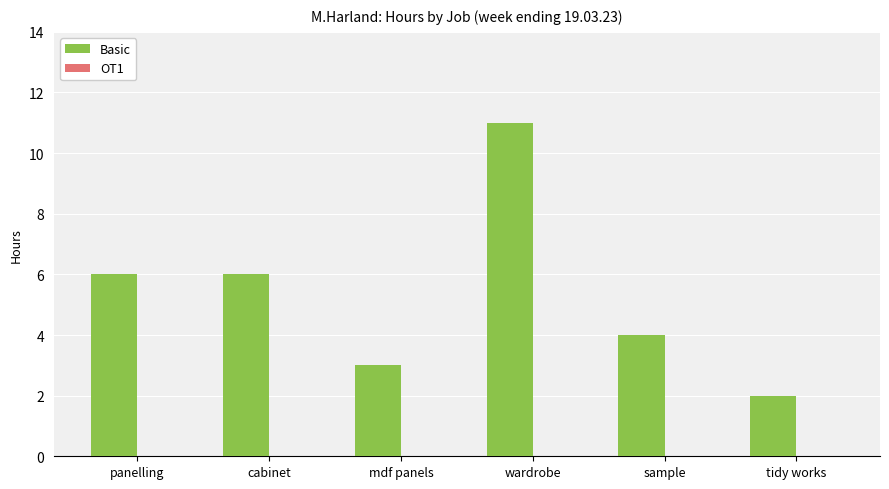

What is the average value?

5